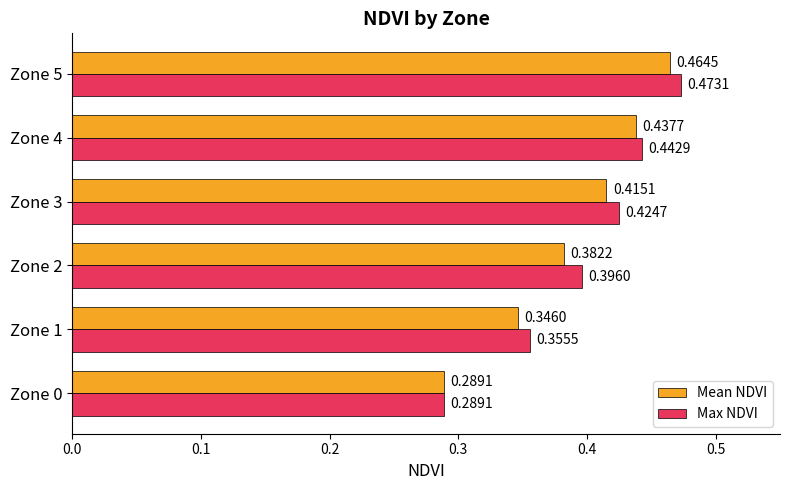

At which category is the sum across all series the highest?

Zone 5